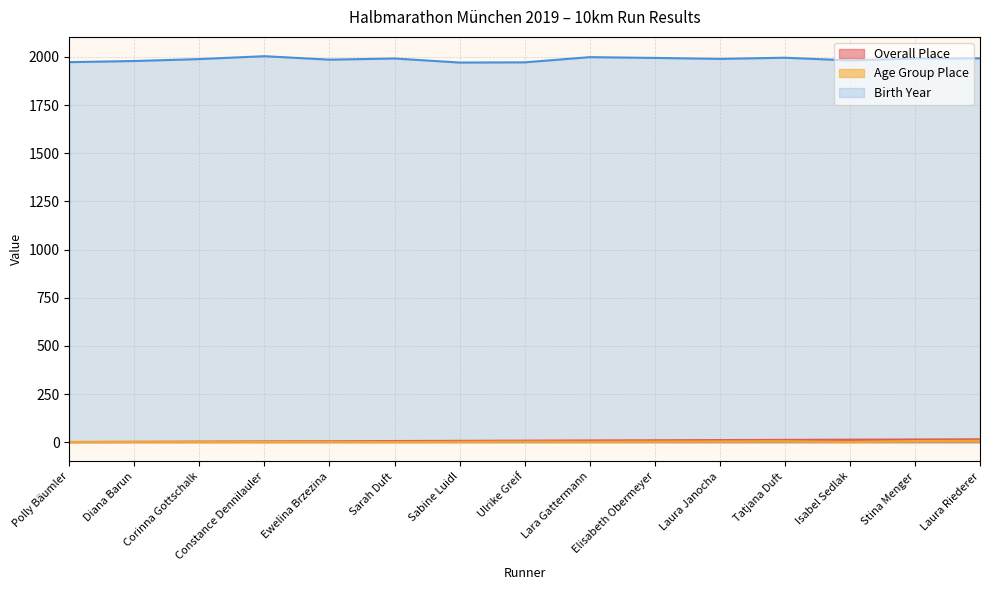

What is the value of the Age Group Place point at the 11th from the left?

4